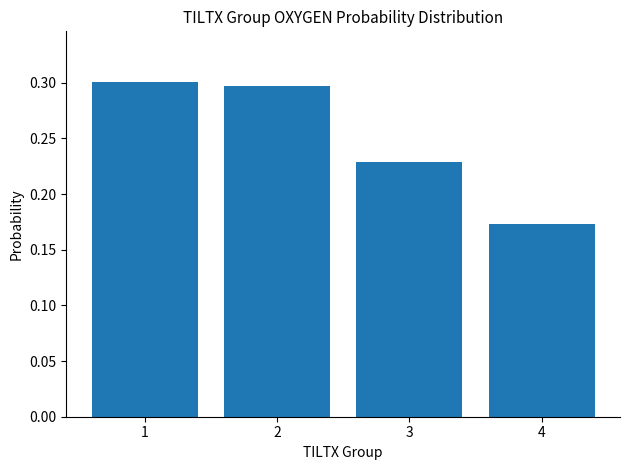

What value does the data have at 1?

0.3